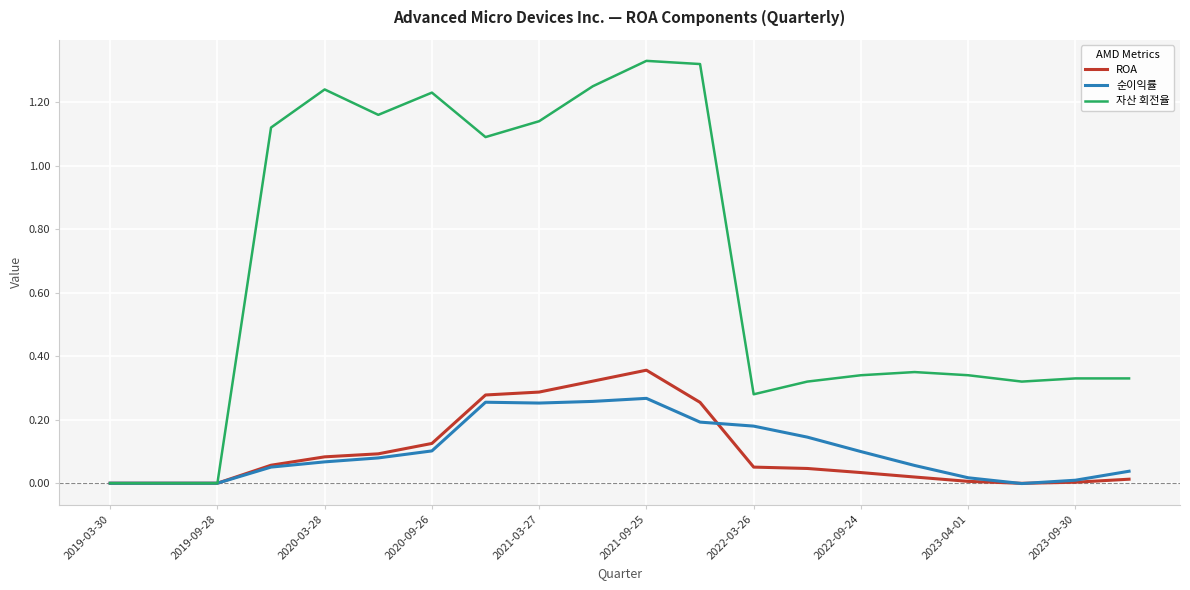

Which series has the largest total across all categories?

자산 회전율